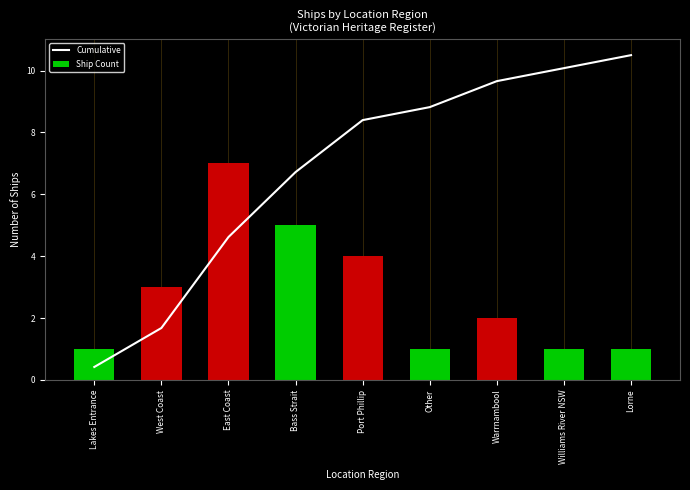

The Cumulative series shows 8.8 at Other. True or false?

True